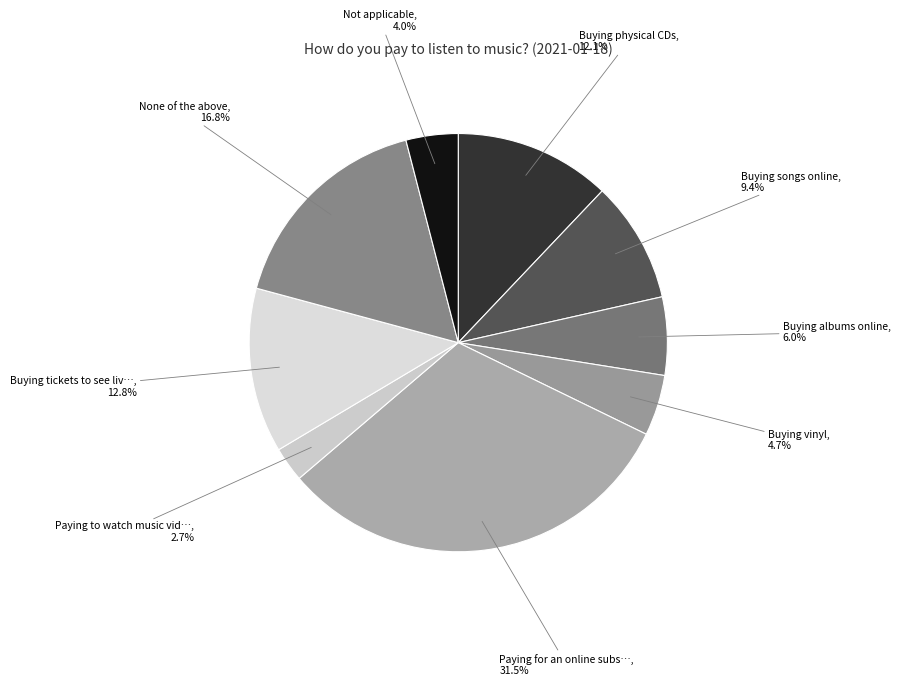

Count the number of slices in the pie.

9